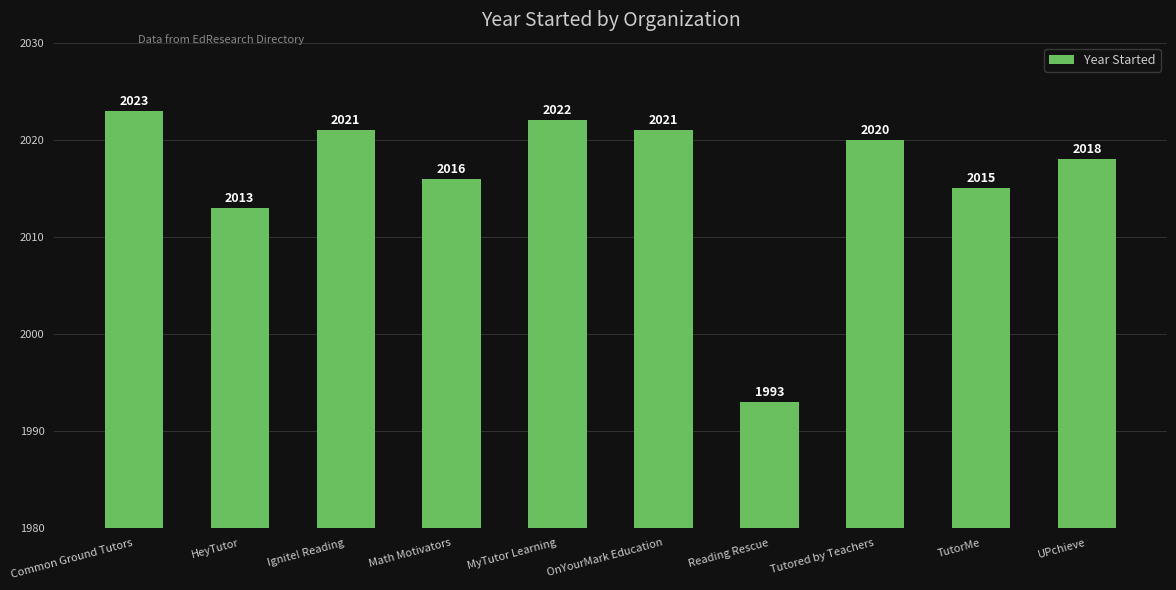

True or false: the data shows 510 at MyTutor Learning.

False